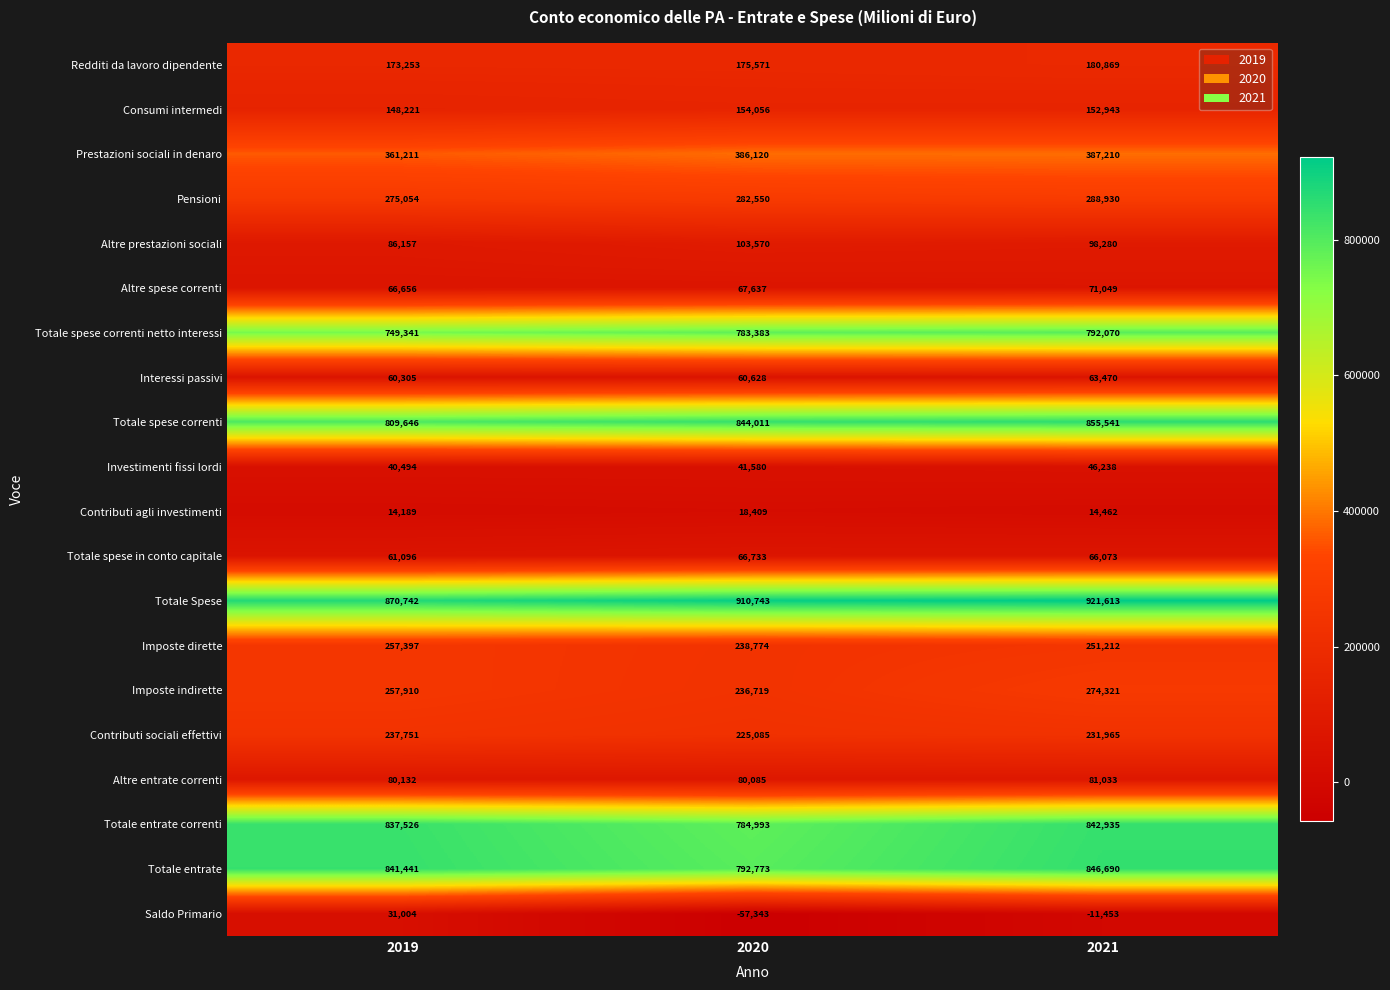

At which label does Totale spese correnti reach its peak?

2021